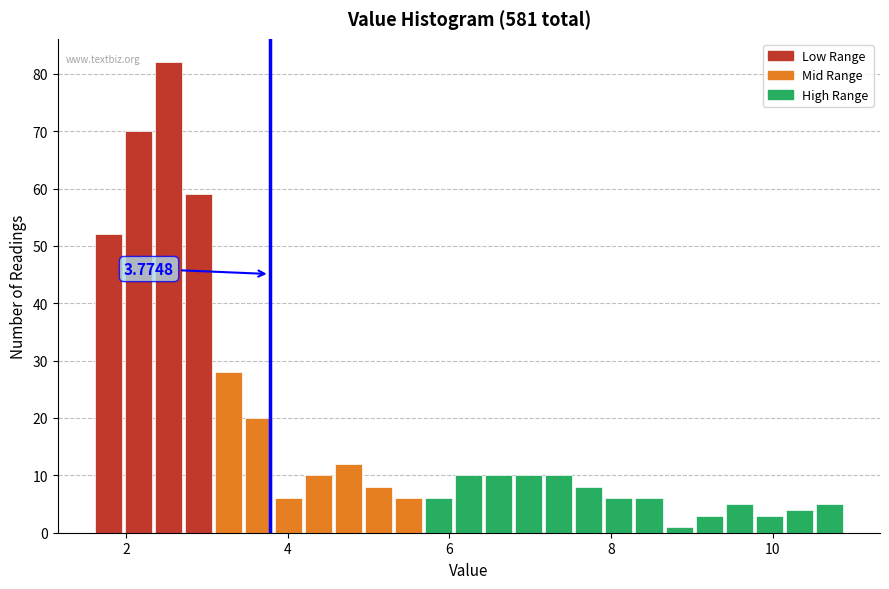

Around what value on the x-axis is the tallest bar? Give the approximate position of its centre, as read against the axis.

2.6